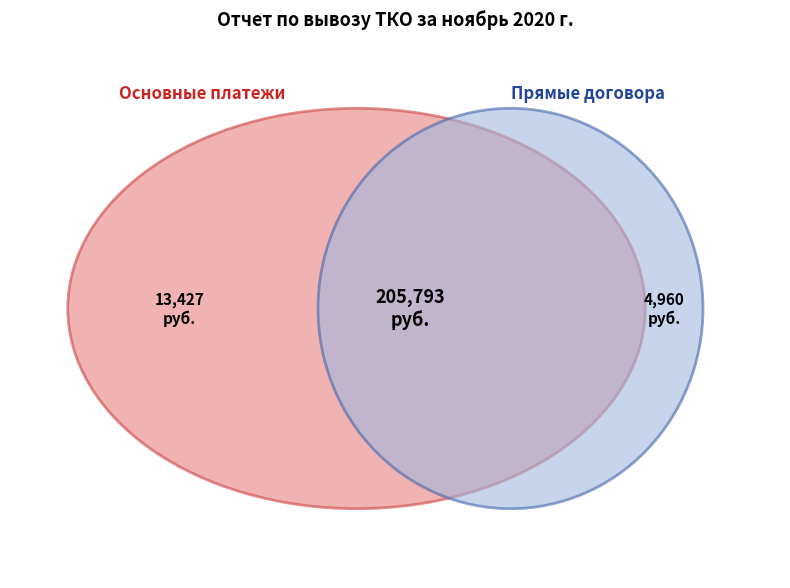

How many slices are in this pie chart?

4